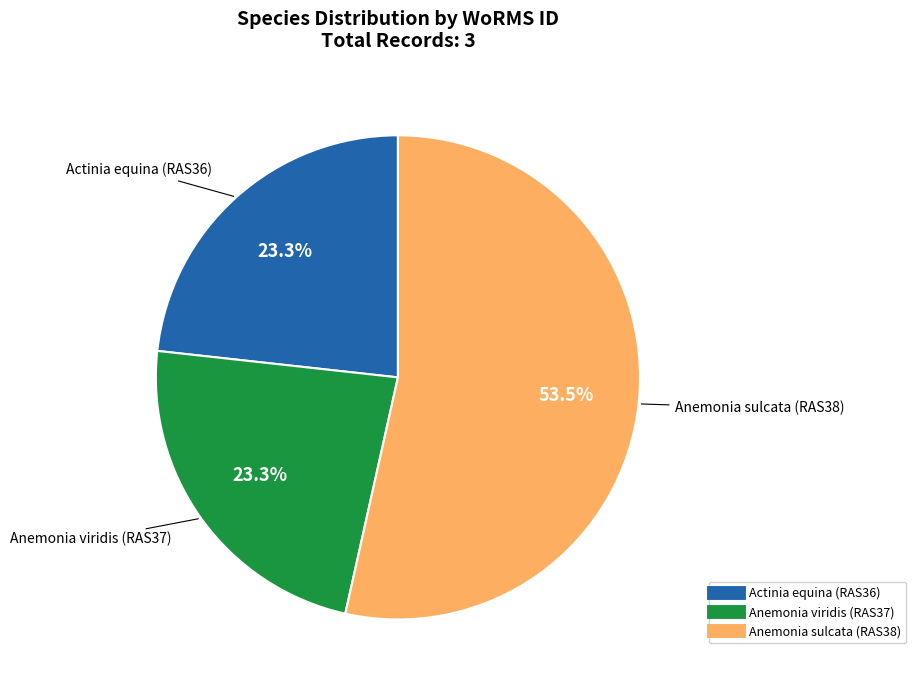

To the nearest percent, what is the combined percentage of Anemonia viridis (RAS37) and Anemonia sulcata (RAS38)?

77%